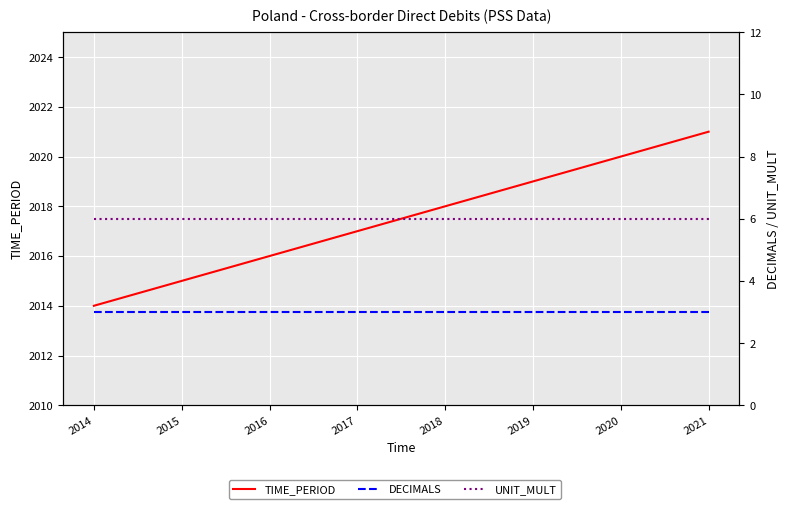

Reading right to left, extract all data points from this chart.

TIME_PERIOD: 2021	2020	2019	2018	2017	2016	2015	2014
DECIMALS: 3	3	3	3	3	3	3	3
UNIT_MULT: 6	6	6	6	6	6	6	6